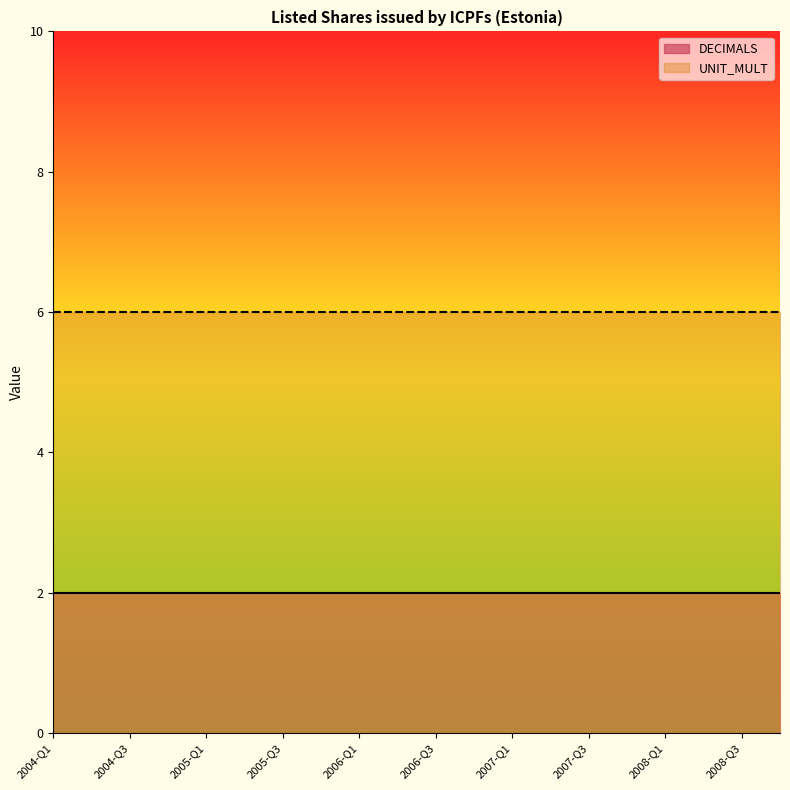

What is the value of the UNIT_MULT point at the 16th from the left?

6